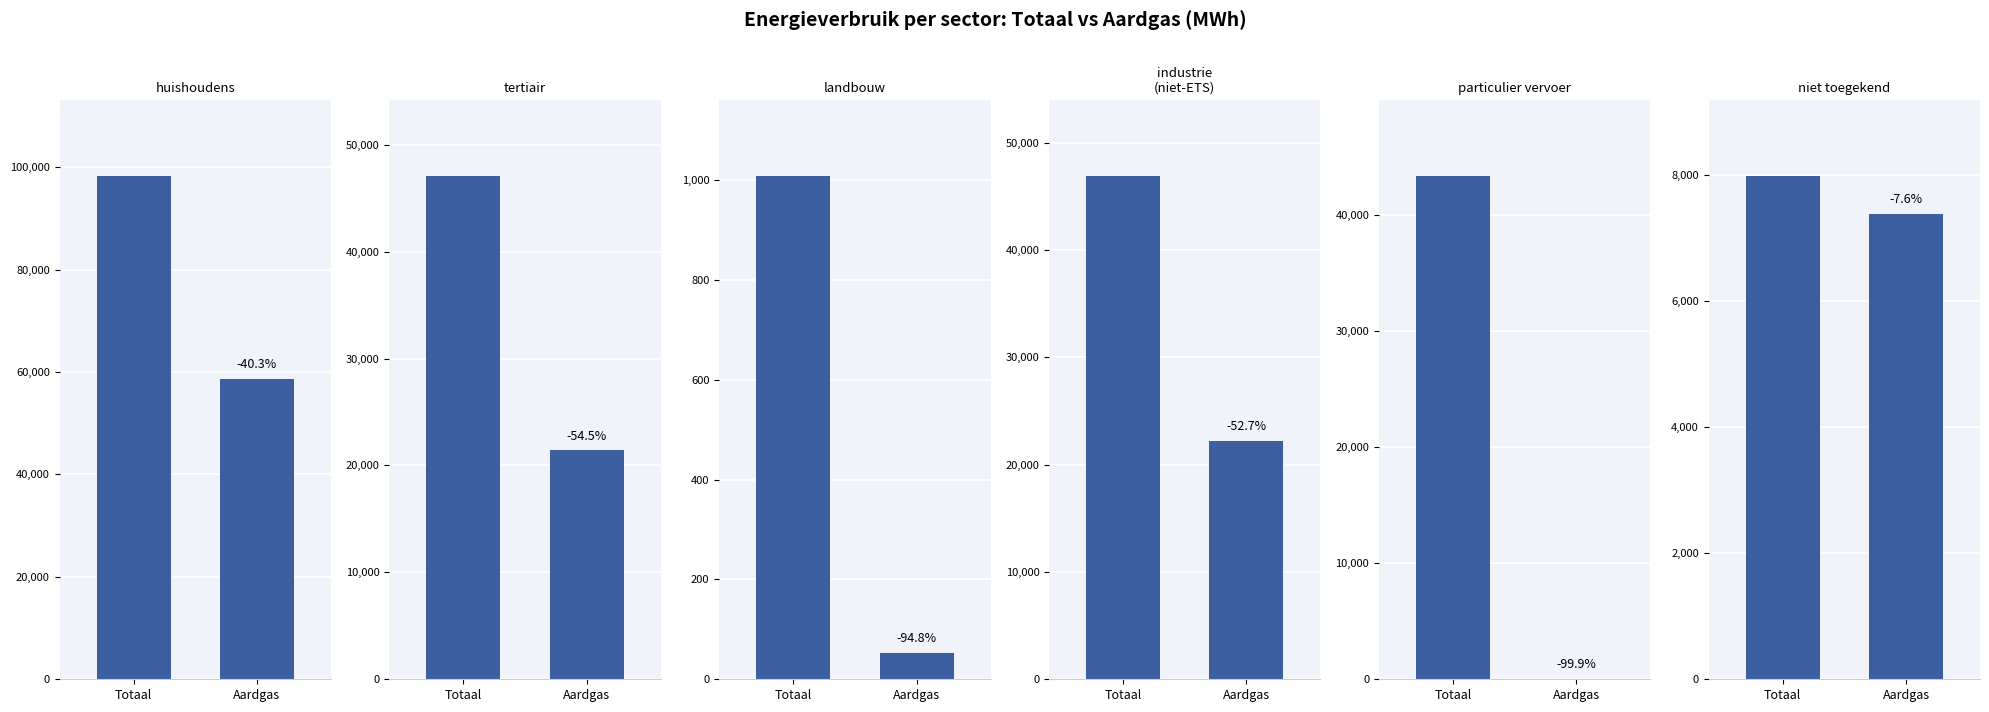

What is the label of the 2nd bar from the left?

Aardgas